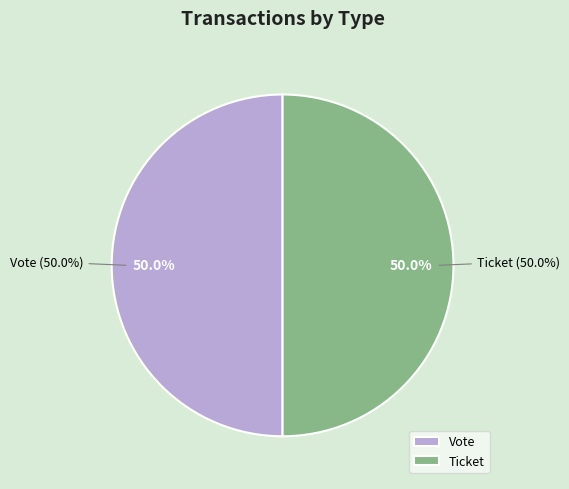

Combined, what portion of the pie is Vote and Ticket?

100.0%